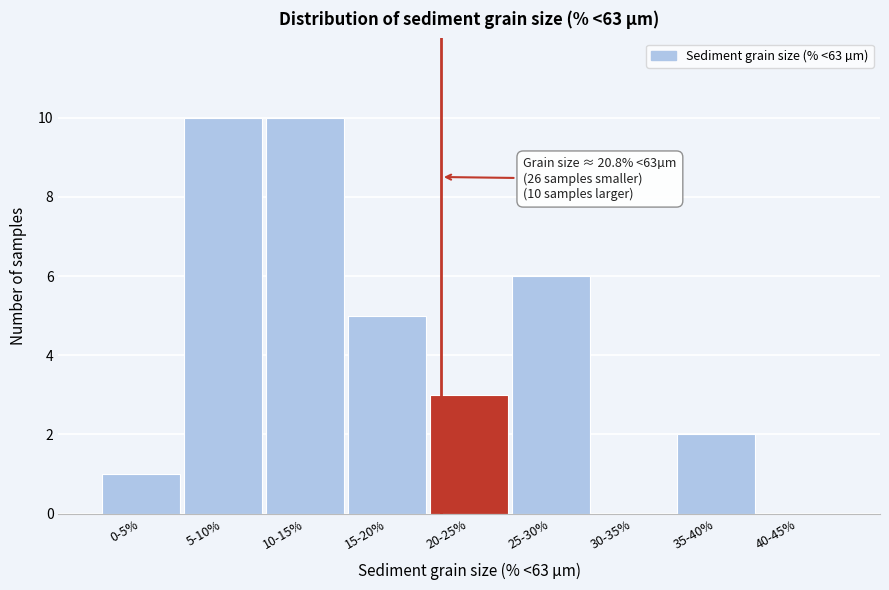

Reading right to left, extract all data points from this chart.

40-45%=0	35-40%=2	30-35%=0	25-30%=6	20-25%=3	15-20%=5	10-15%=10	5-10%=10	0-5%=1